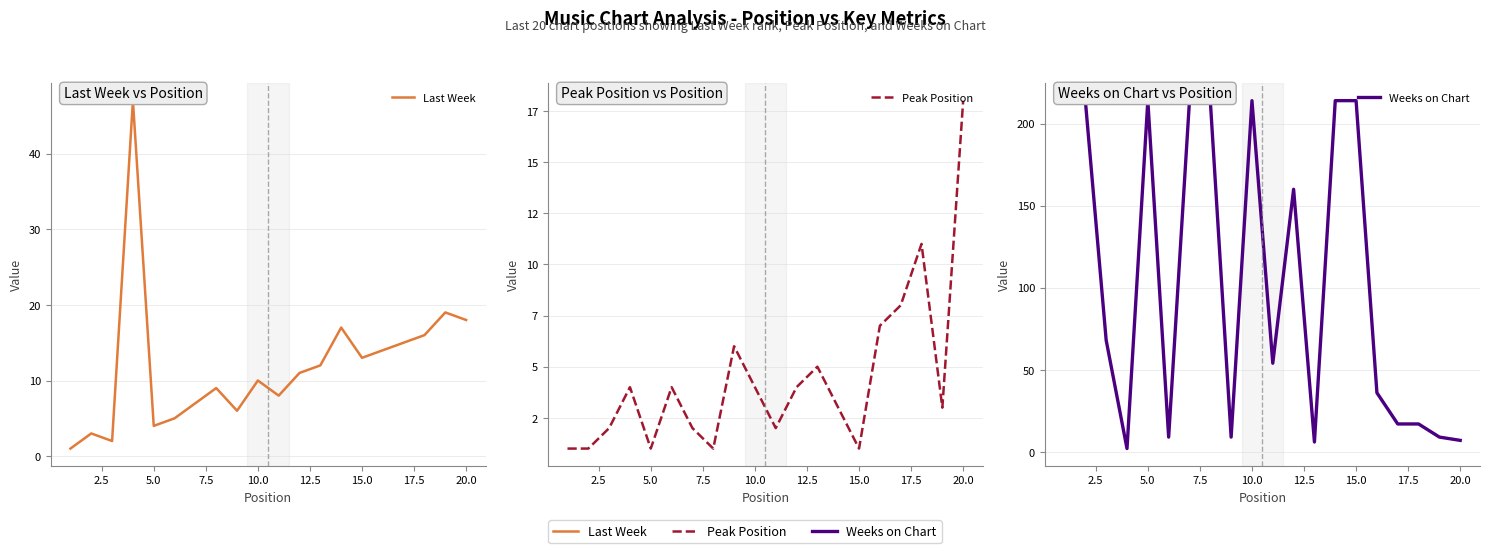

The Weeks on Chart series shows 339 at 10.0. True or false?

False